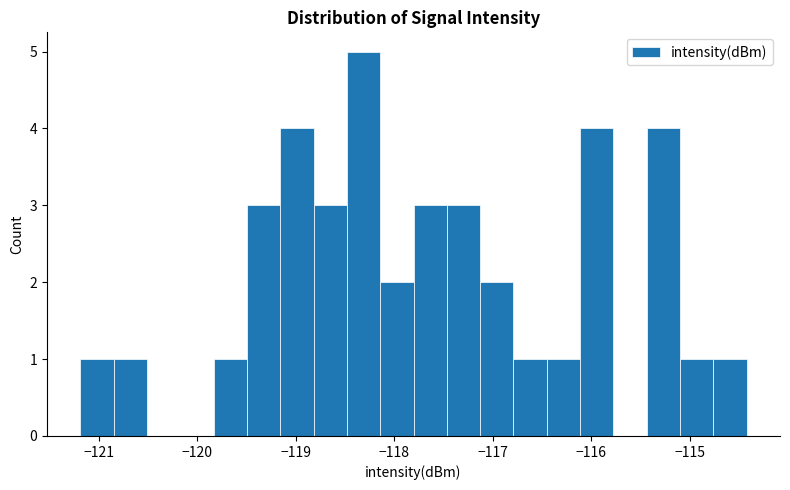

Around what value on the x-axis is the tallest bar? Give the approximate position of its centre, as read against the axis.

-118.3